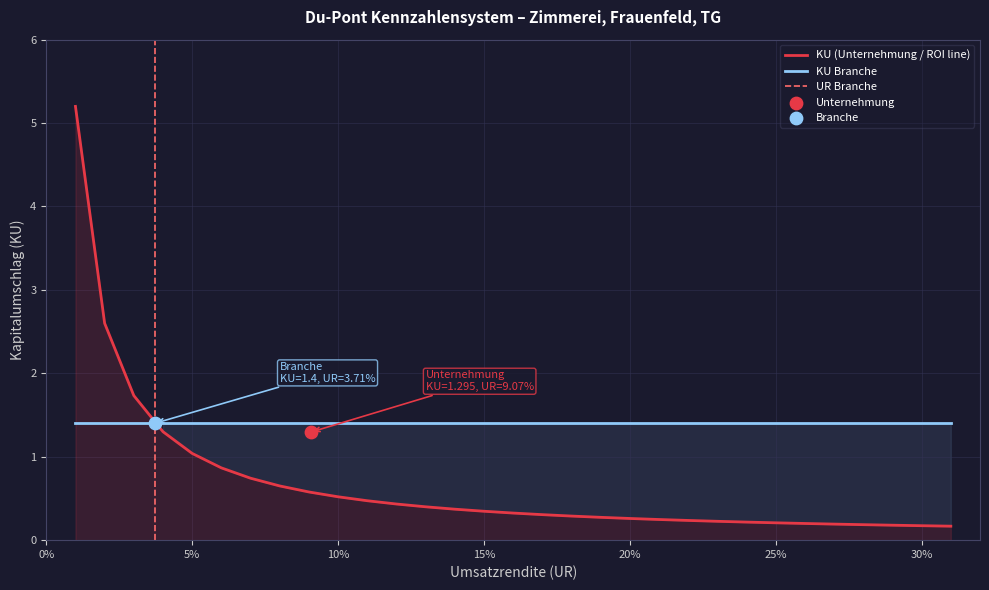

How many times do KU Branche and KU (Unternehmung / ROI line) cross each other?

1